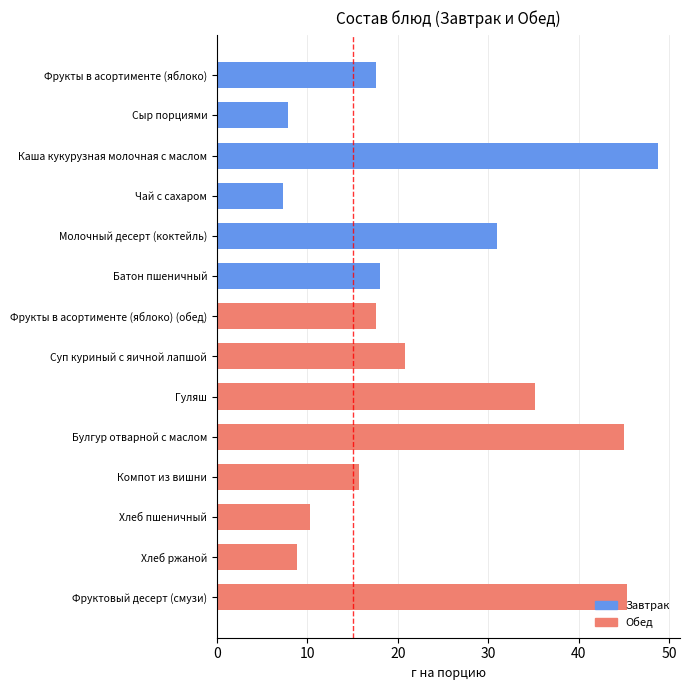

Is it true that Белки equals 0.5 at Хлеб ржаной?

False